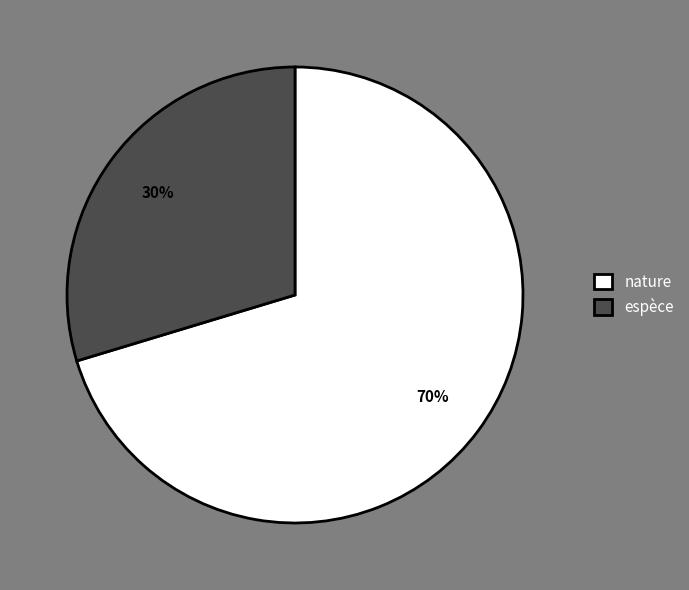

Is it true that nature is 70% of the pie?

True